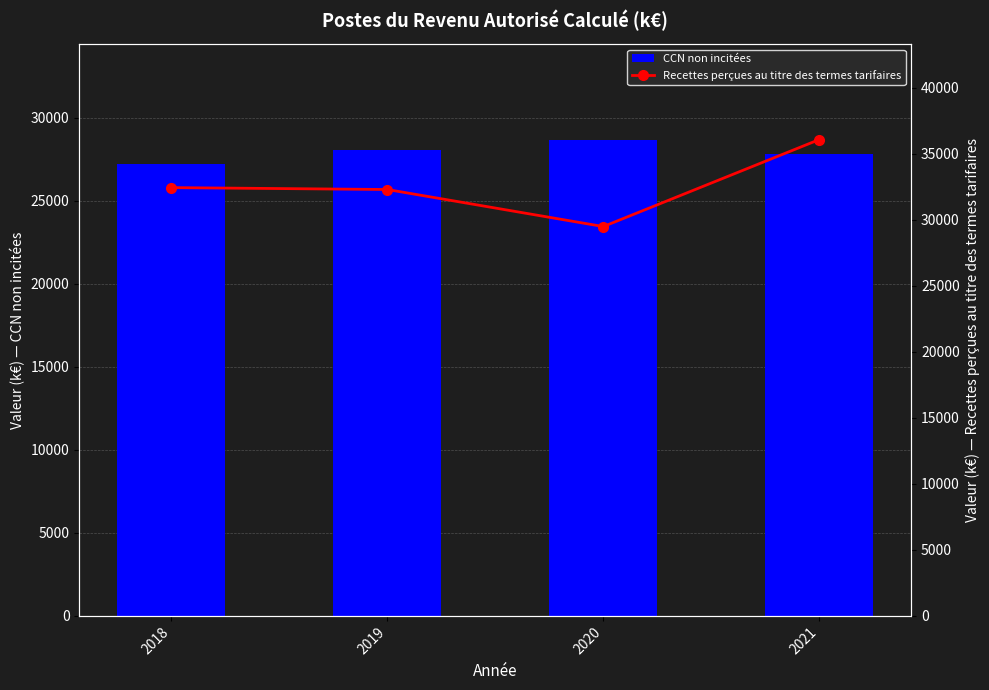

What is the minimum value shown in the chart?

27225.1